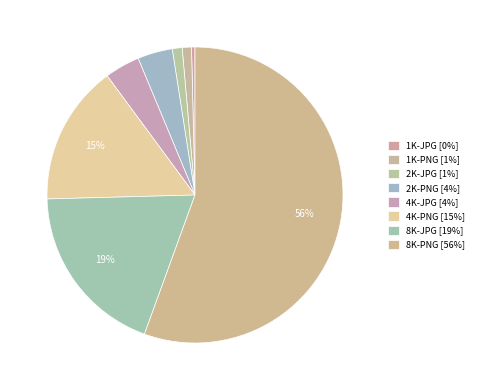

Rank the categories by value from lowest to highest.

1K-JPG, 1K-PNG, 2K-JPG, 2K-PNG, 4K-JPG, 4K-PNG, 8K-JPG, 8K-PNG